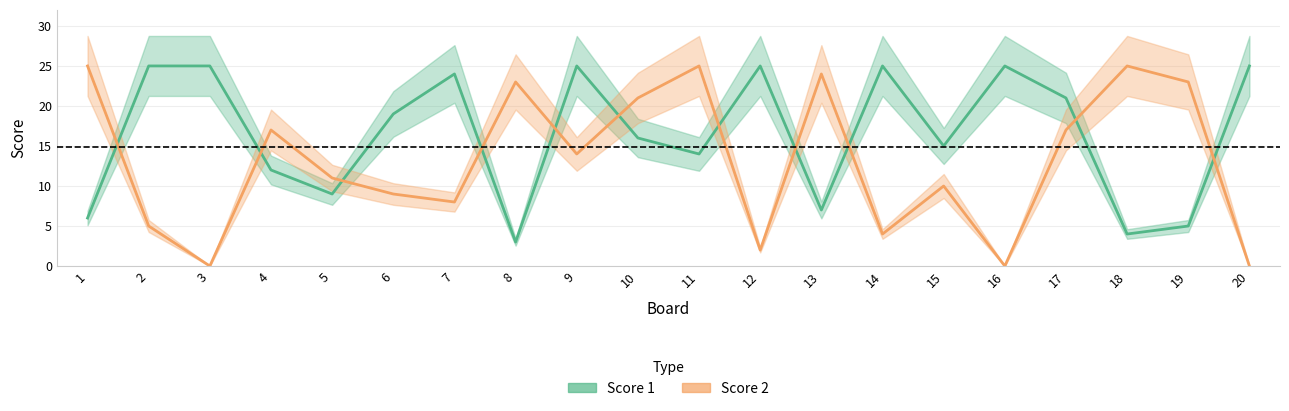

Which series has the largest range (max minus min)?

Score 2